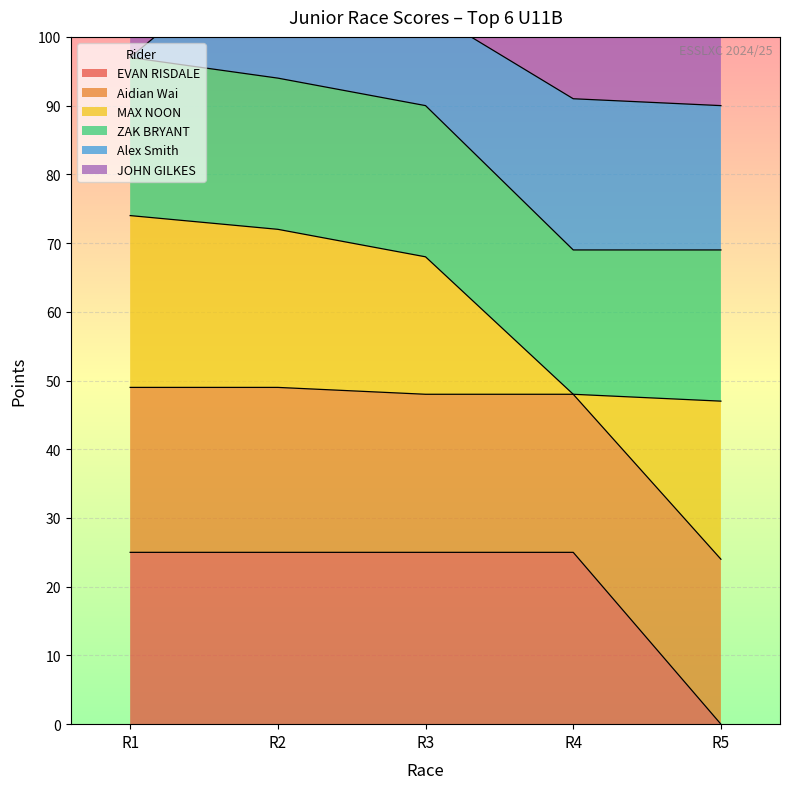

True or false: ZAK BRYANT and MAX NOON cross at least once.

False